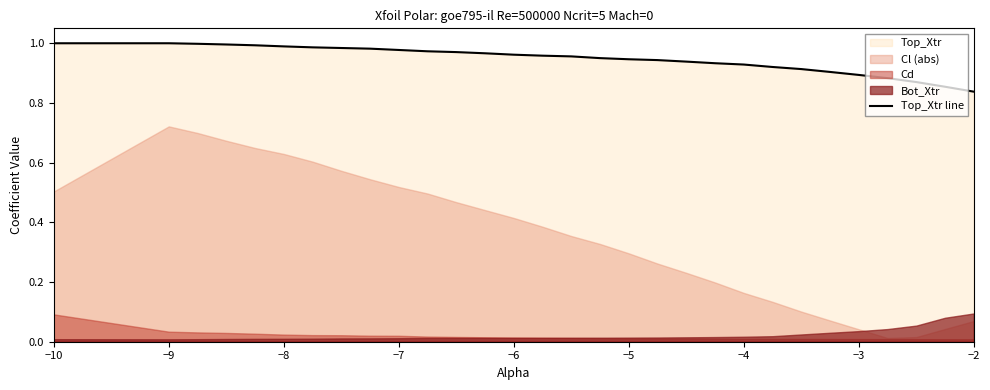

What is the sum of all values?

28.4